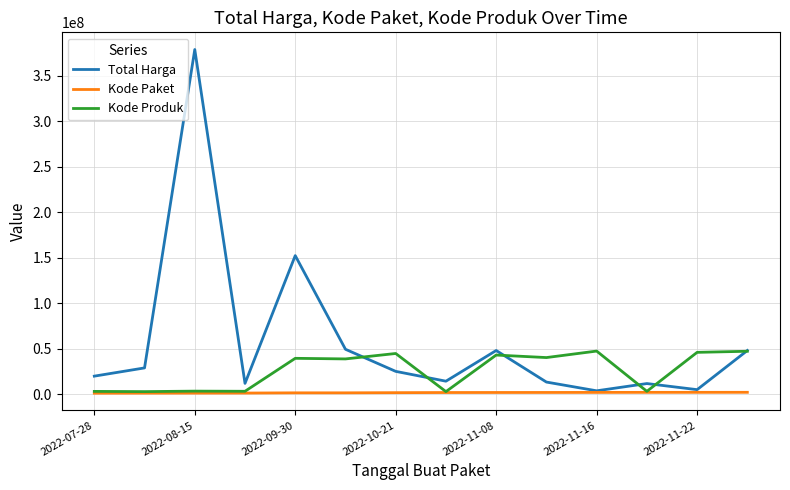

Which series has the largest total across all categories?

Total Harga